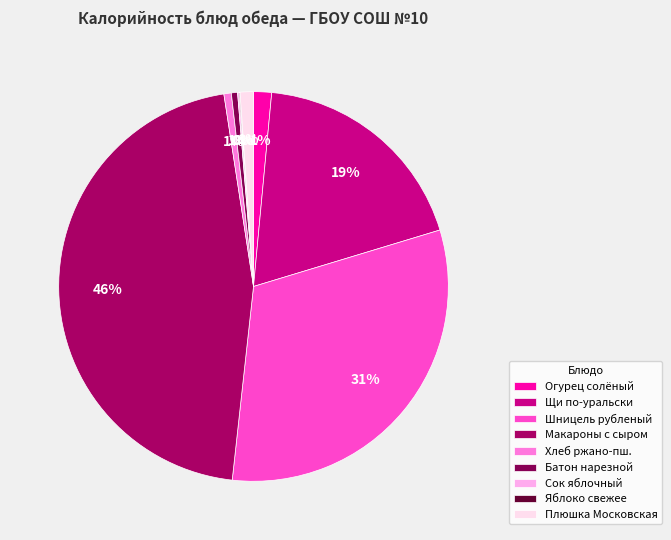

What is the total percentage of Огурец солёный and Щи по-уральски?

20.3%